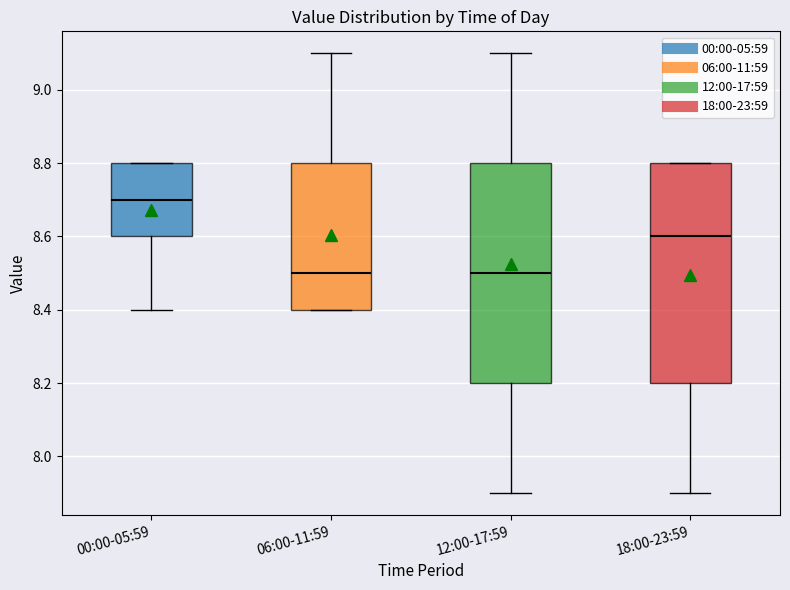

Which box has the highest median line?

00:00-05:59